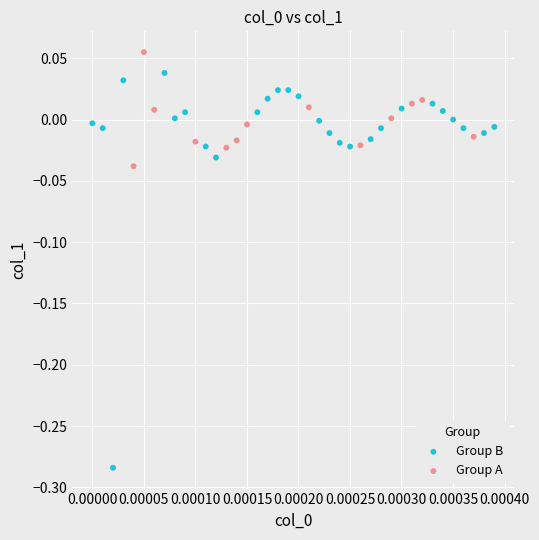

Which series has the largest Y range (max minus min)?

Group B